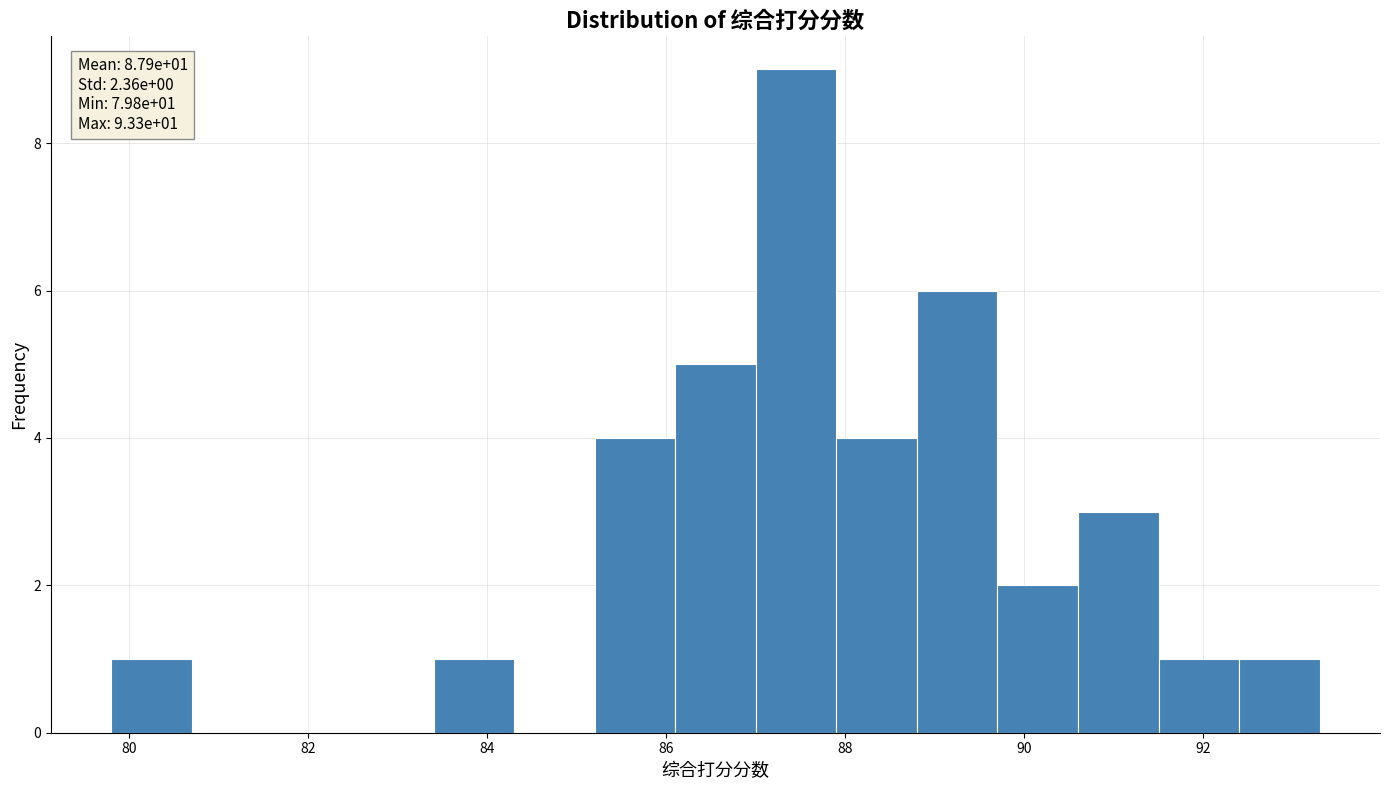

Over which range of the x-axis is the bar tallest?

87.0 to 87.9